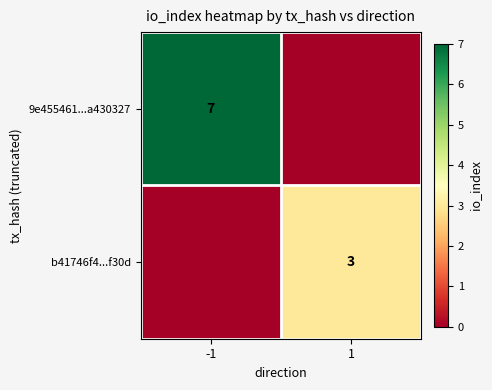

At which category is the sum across all series the highest?

-1